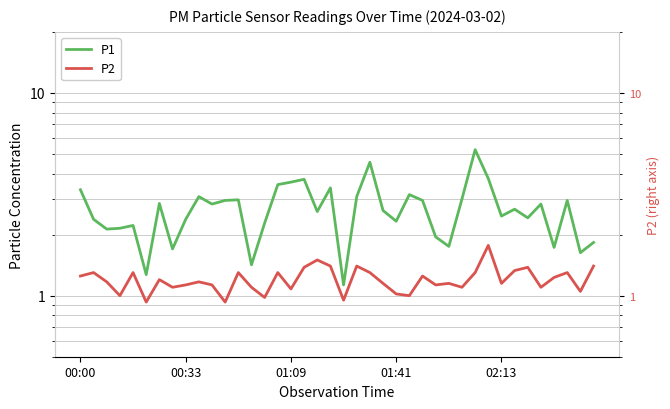

True or false: P1 and P2 cross at least once.

False